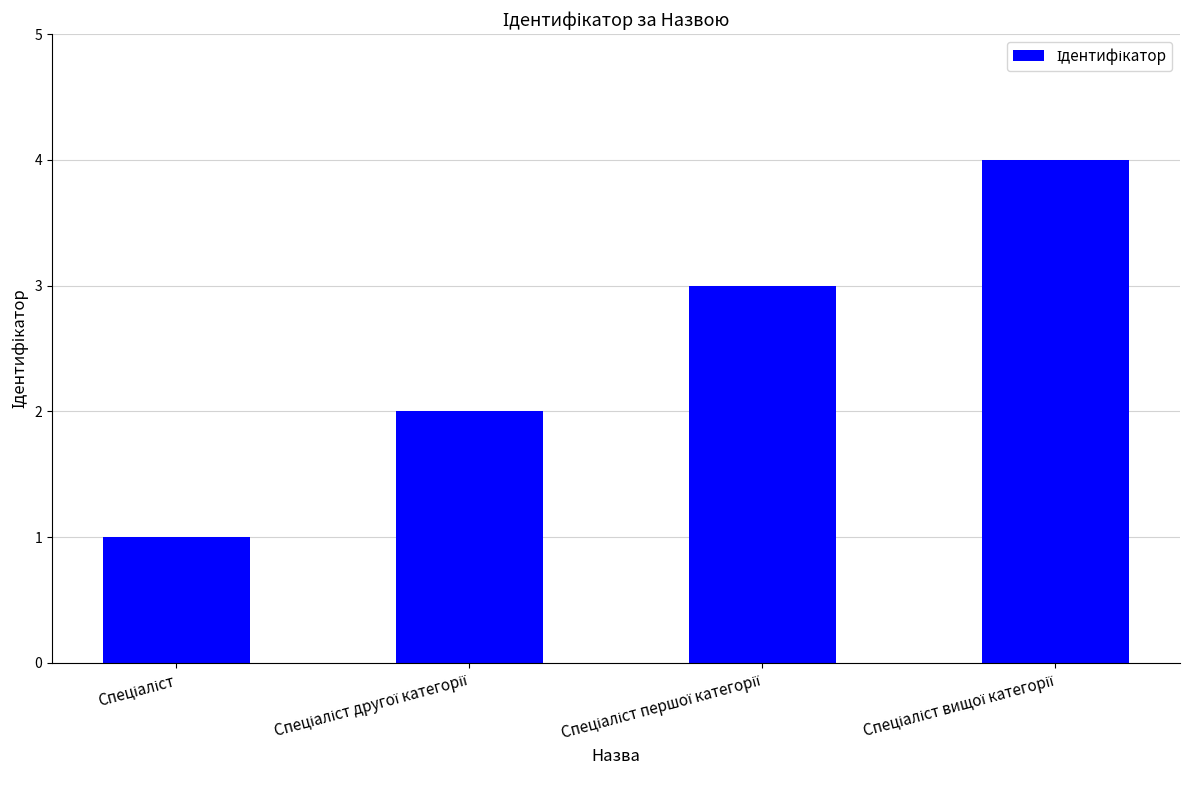

What is the difference between the maximum and minimum values?

3